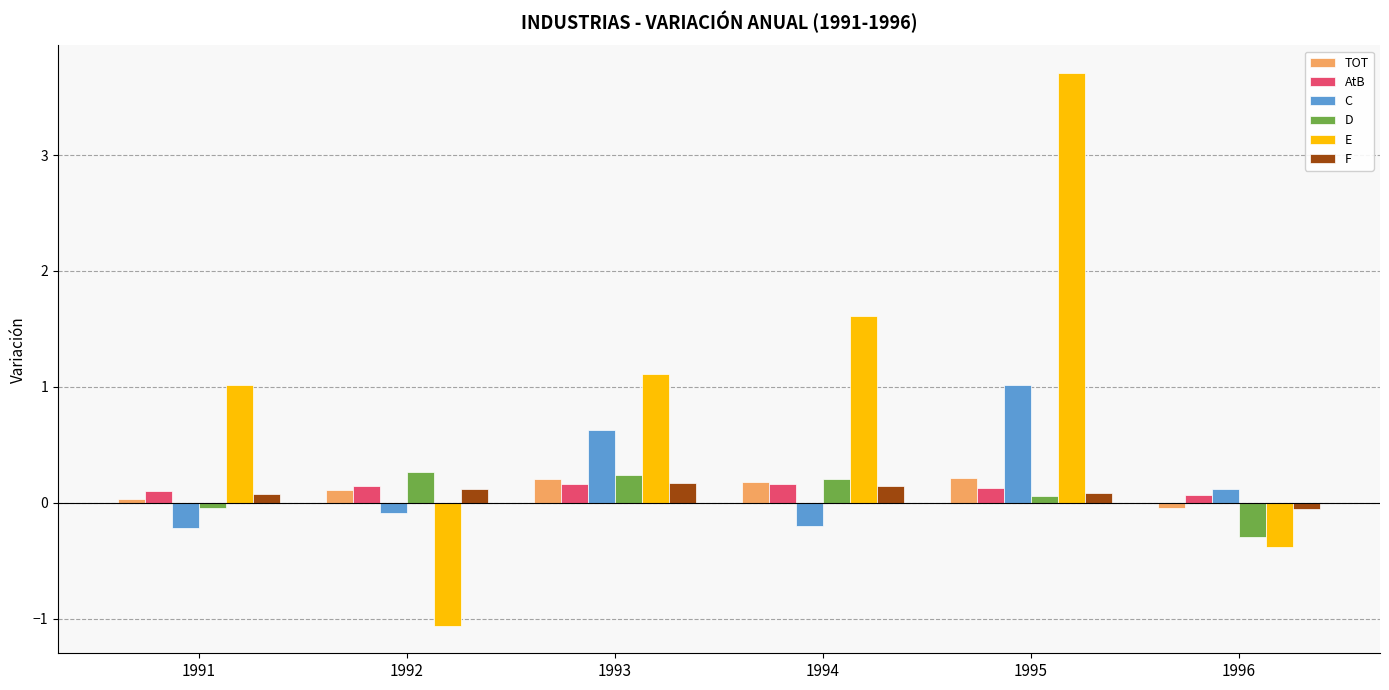

What is the difference between the maximum and minimum values in the D series?

0.6